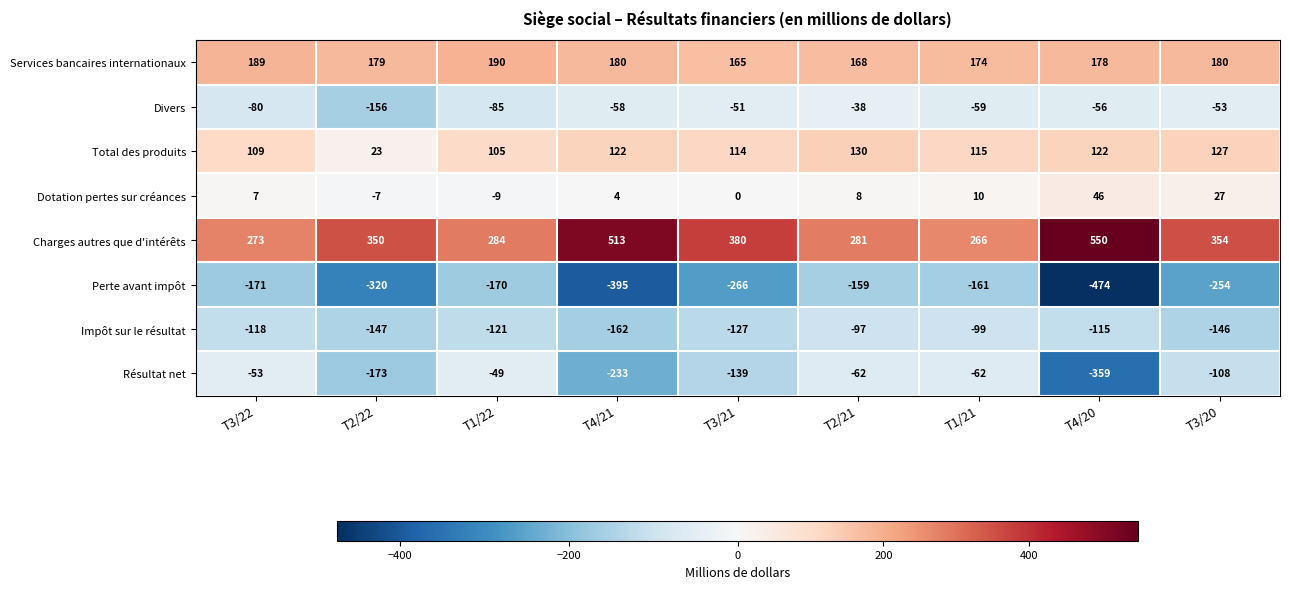

The value of Perte avant impôt at T3/20 is -254. True or false?

True